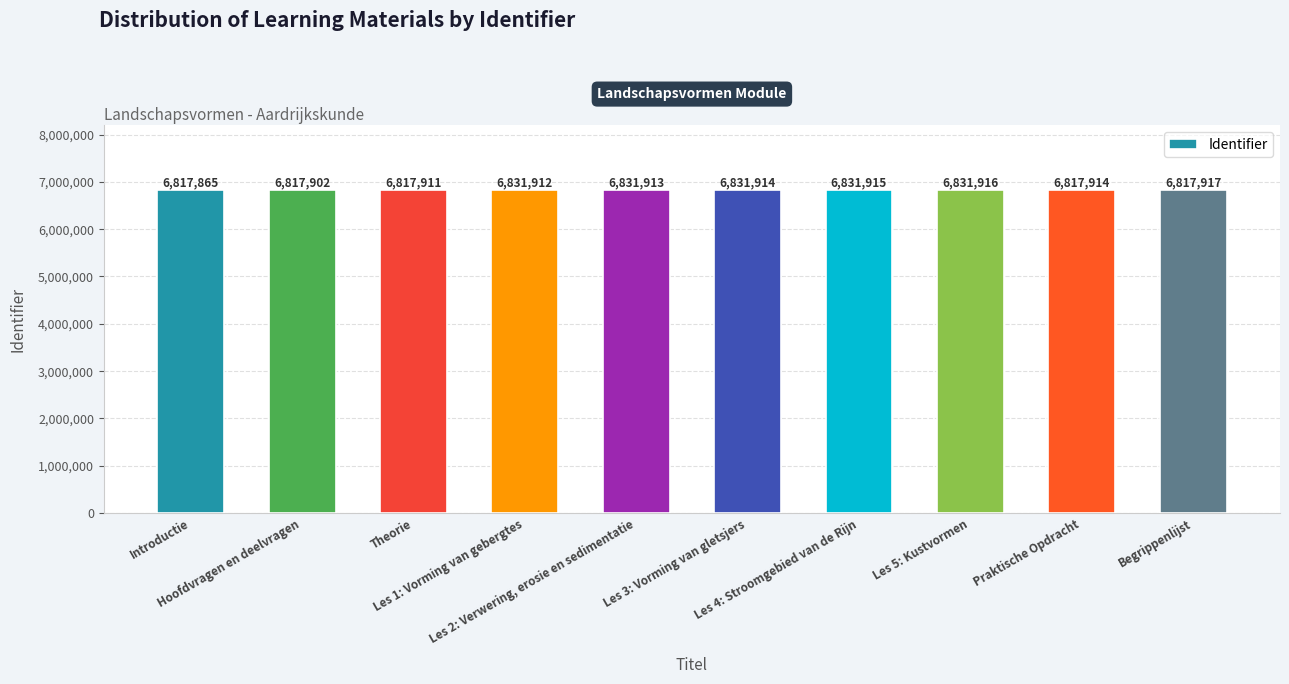

What is the difference between the maximum and minimum values?

14051